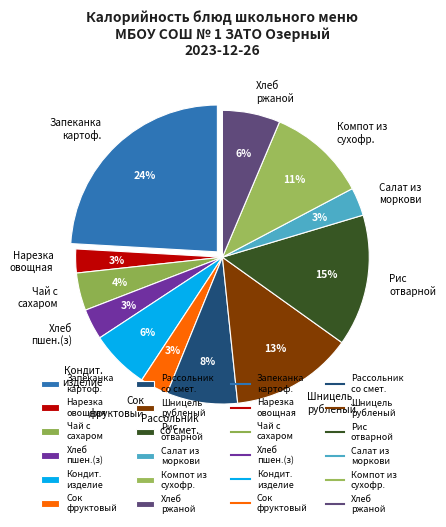

Between Салат из моркови and Рис отварной, which is larger?

Рис отварной